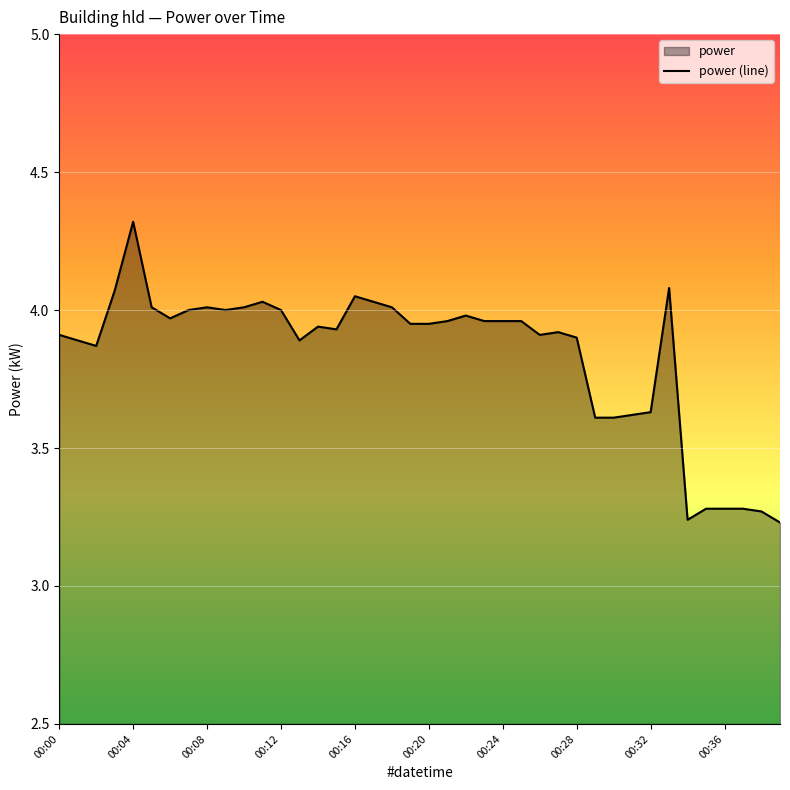

Does the chart display data point markers on the line(s)?

No